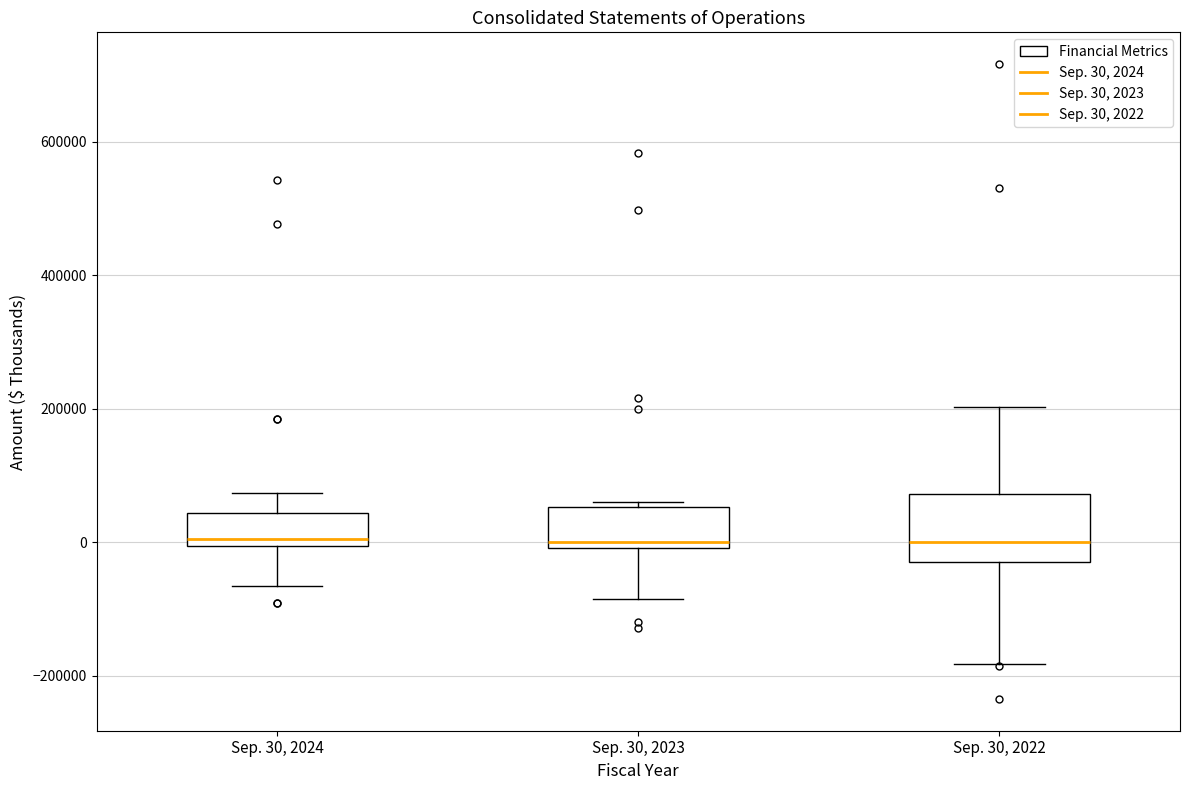

Reading left to right, read every box against the y-axis: the position of its median line, the range the box covers, and the ends of its whiskers. The values are not printed on the chart, so give them approximately, as read against the axis.

Sep. 30, 2024: median 0 (just above the box's lower edge), box 0 to 40000, whiskers -60000 to 80000
Sep. 30, 2023: median 0 (just above the box's lower edge), box 0 to 60000, whiskers -80000 to 60000 (just above the box's upper edge)
Sep. 30, 2022: median 0, box -20000 to 80000, whiskers -180000 to 200000